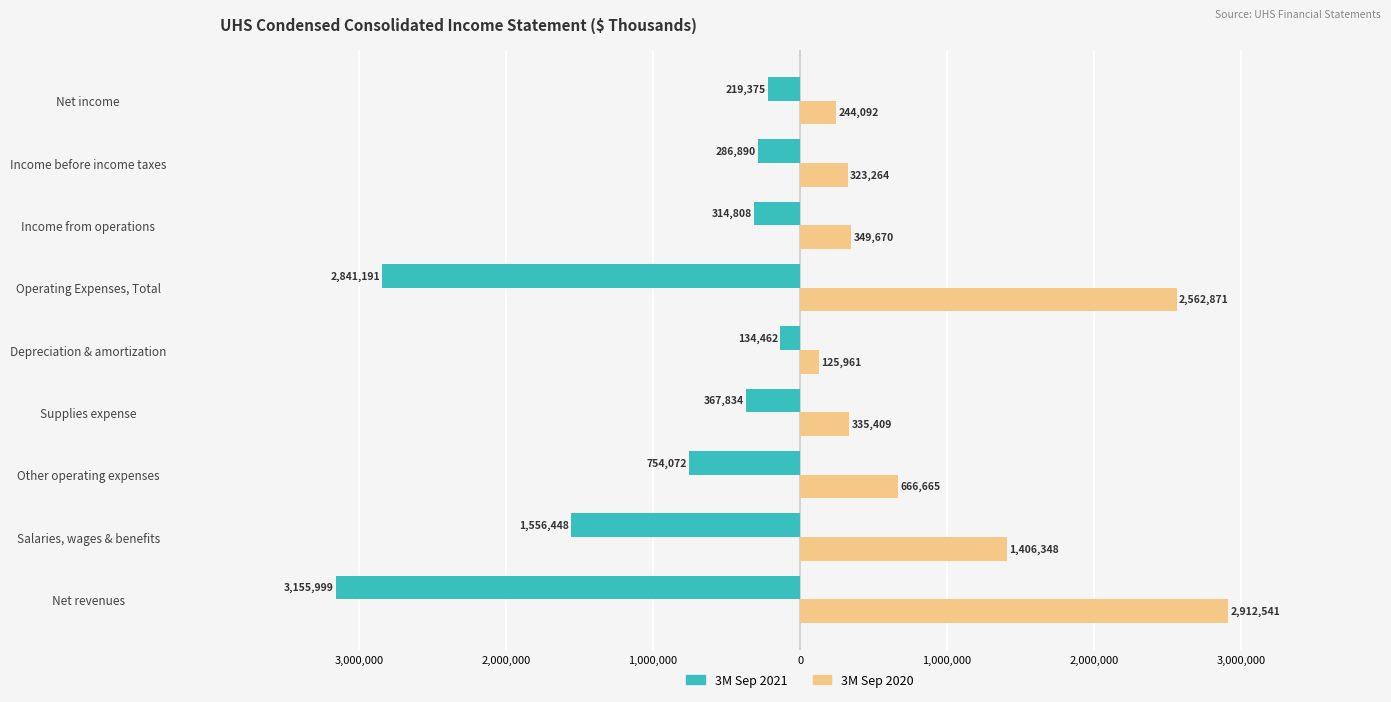

What is the difference between the maximum and minimum values in the 3M Sep 2020 series?

2786580